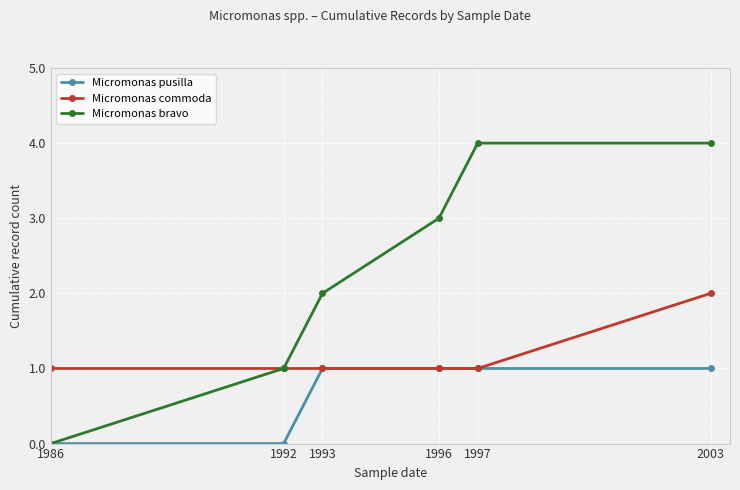

True or false: Micromonas commoda has more than 2 points higher than both neighbors.

False